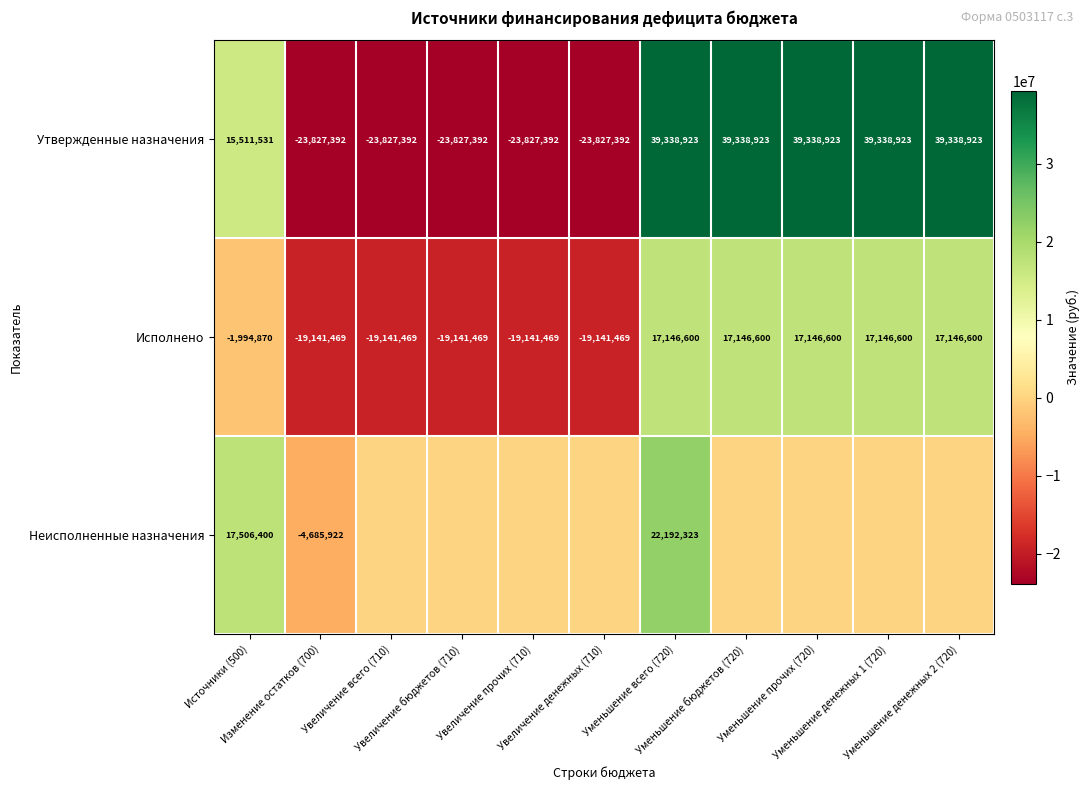

How many Утвержденные назначения values are between -23827392 and 39338923?

11